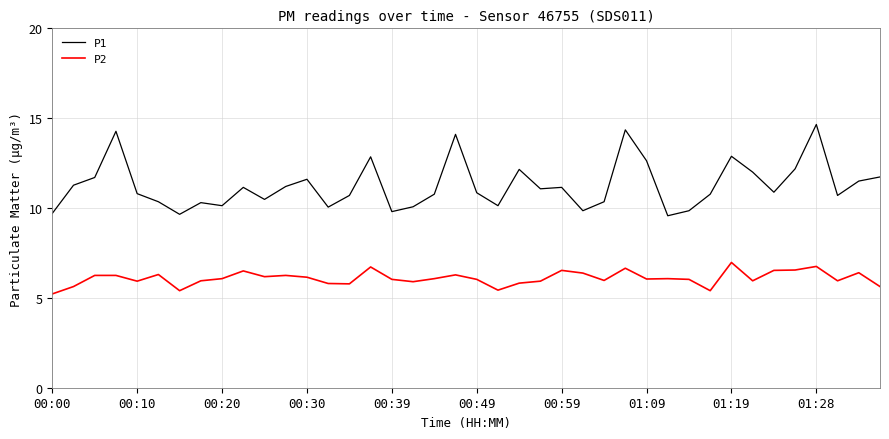

True or false: P1 and P2 cross at least once.

False